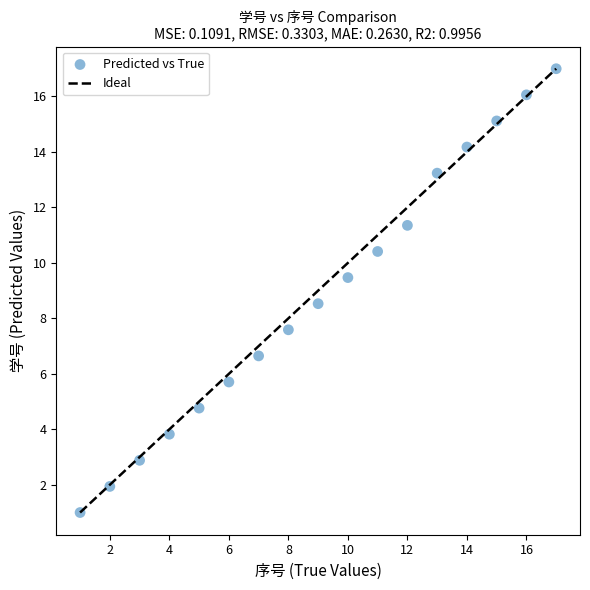

What is the range of Y values (max minus min)?

16.0